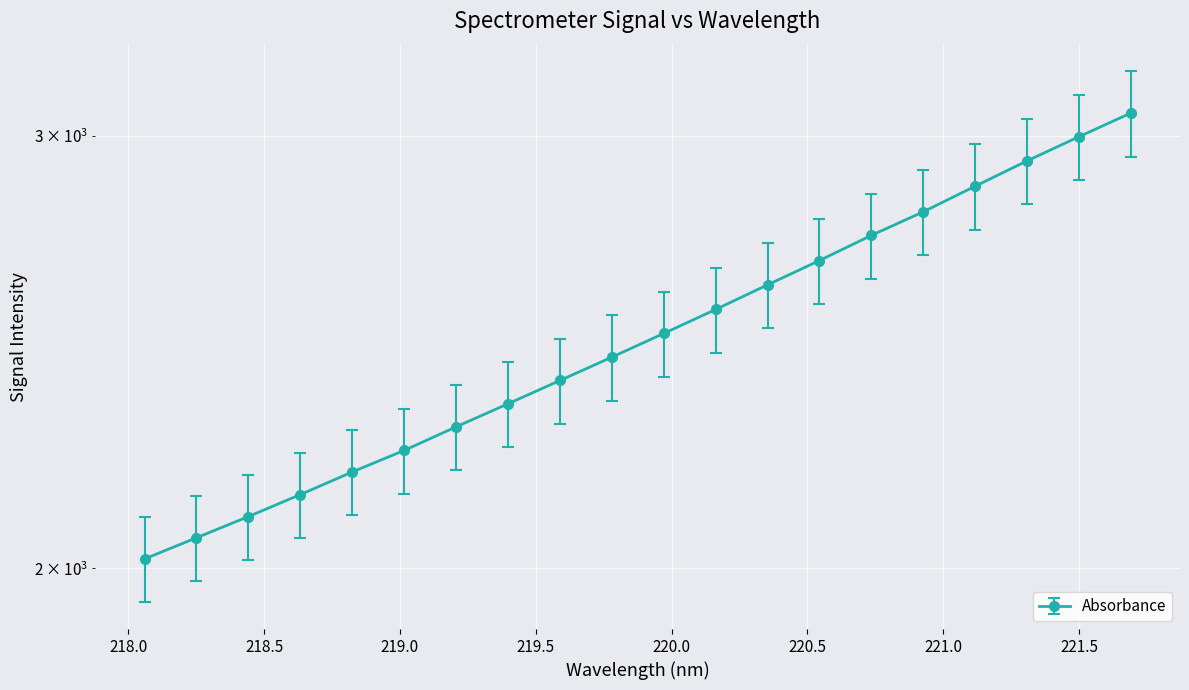

True or false: the data has more than 0 interior local peaks.

False